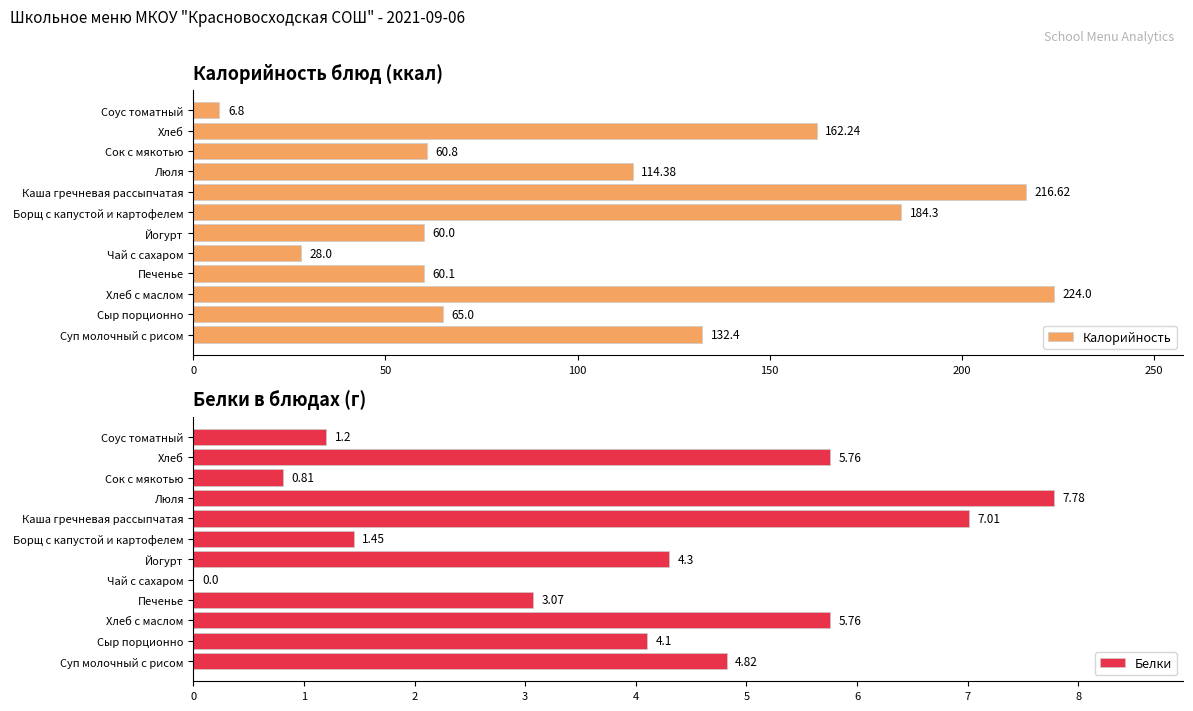

The value of Белки at Чай с сахаром is -4.8. True or false?

False